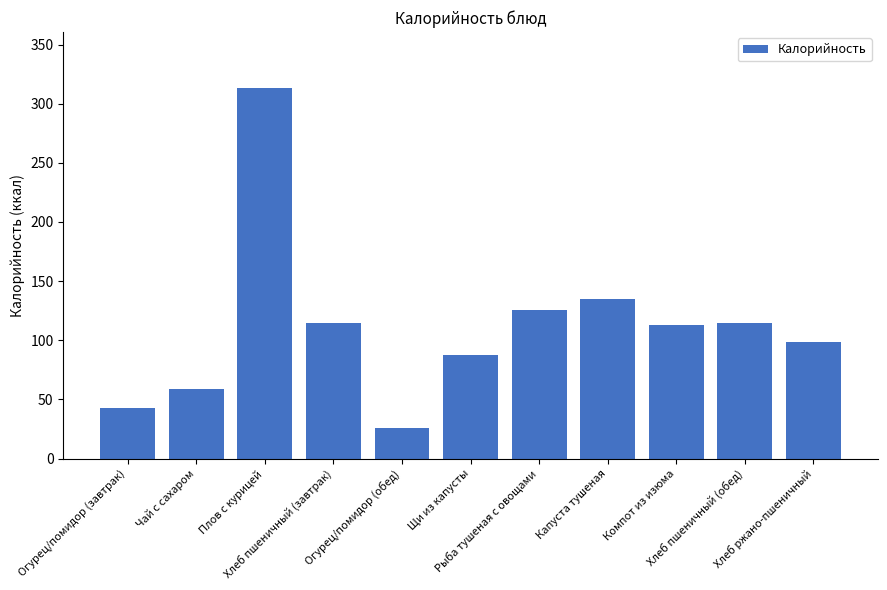

What is the change in value from Рыба тушеная с овощами to Капуста тушеная?

+9.2